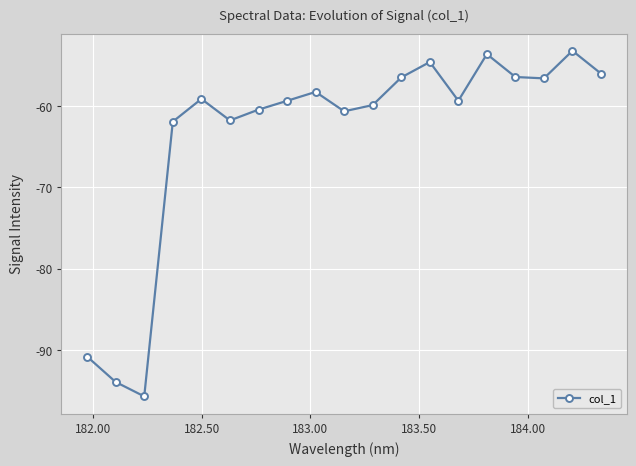

What is the average value?

-63.6